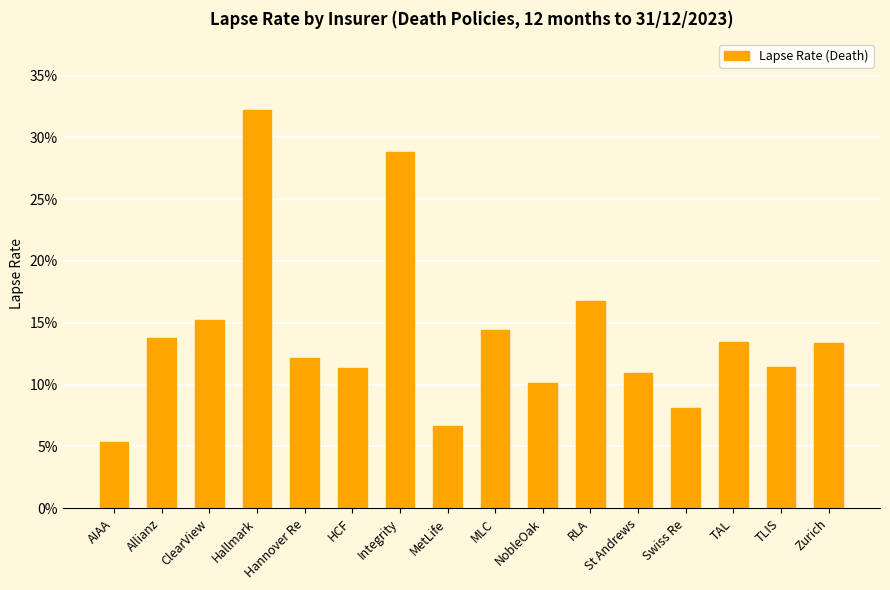

Reading left to right, list all the values displayed in this chart.

0.1	0.1	0.2	0.3	0.1	0.1	0.3	0.1	0.1	0.1	0.2	0.1	0.1	0.1	0.1	0.1